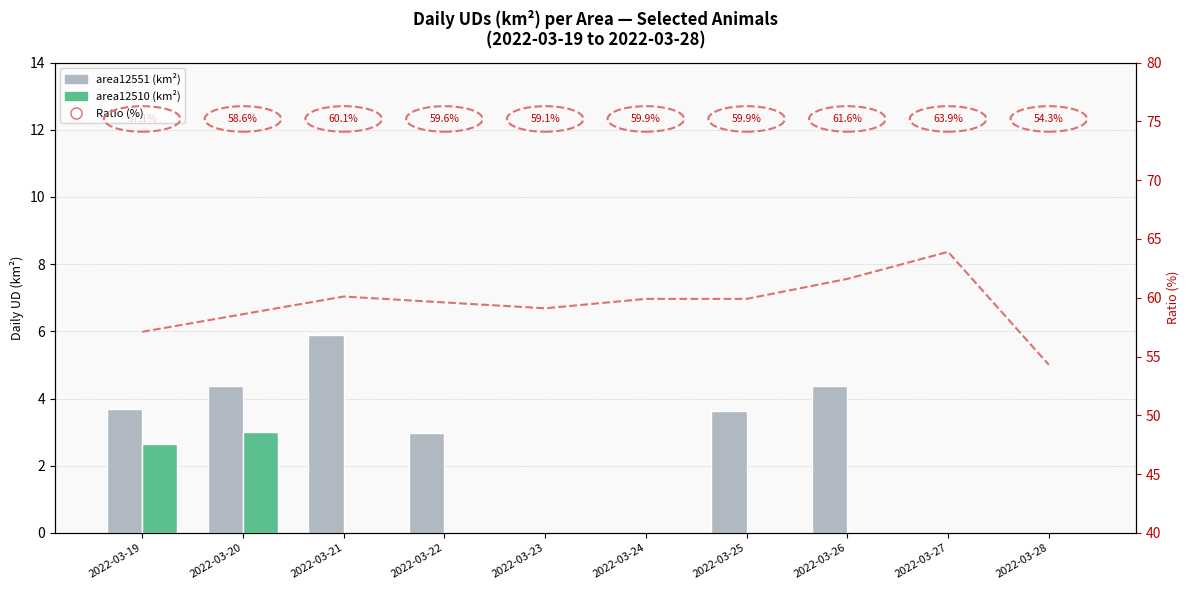

What is the total value across all series at 2022-03-21?

66.0